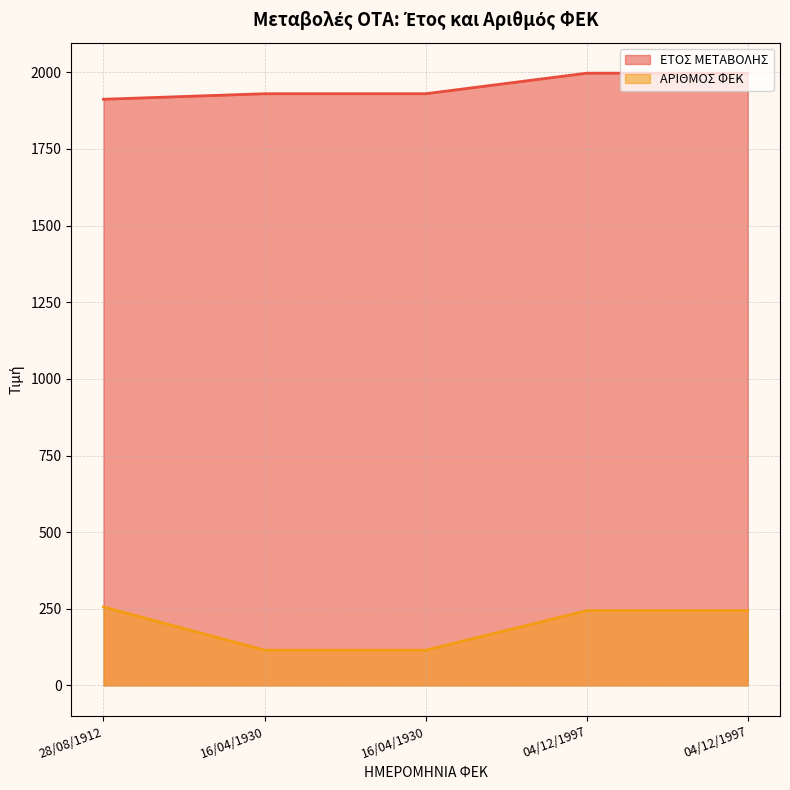

What is the sum of all ΕΤΟΣ ΜΕΤΑΒΟΛΗΣ values?

9766